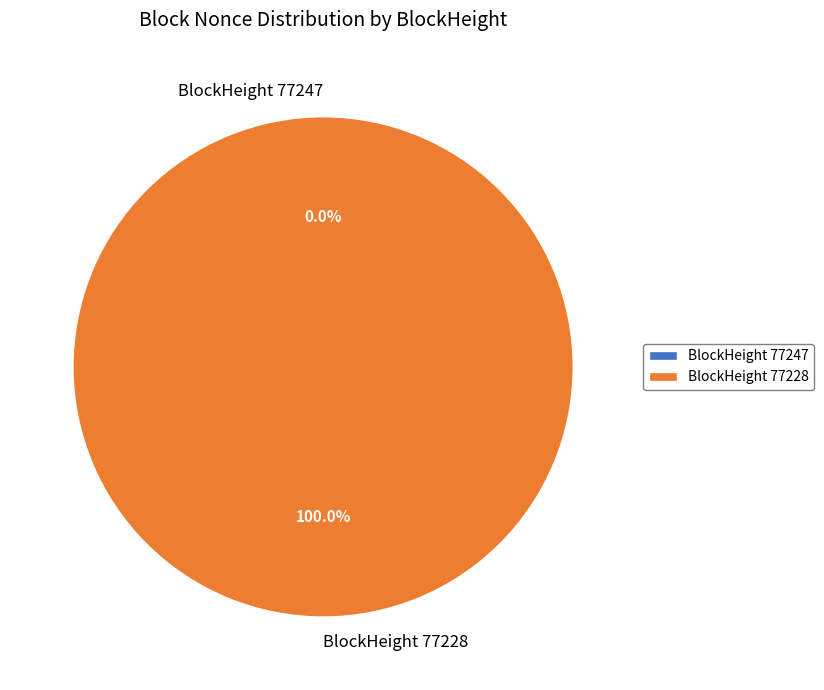

Combined, do 77228 and 77247 account for over 50%?

Yes